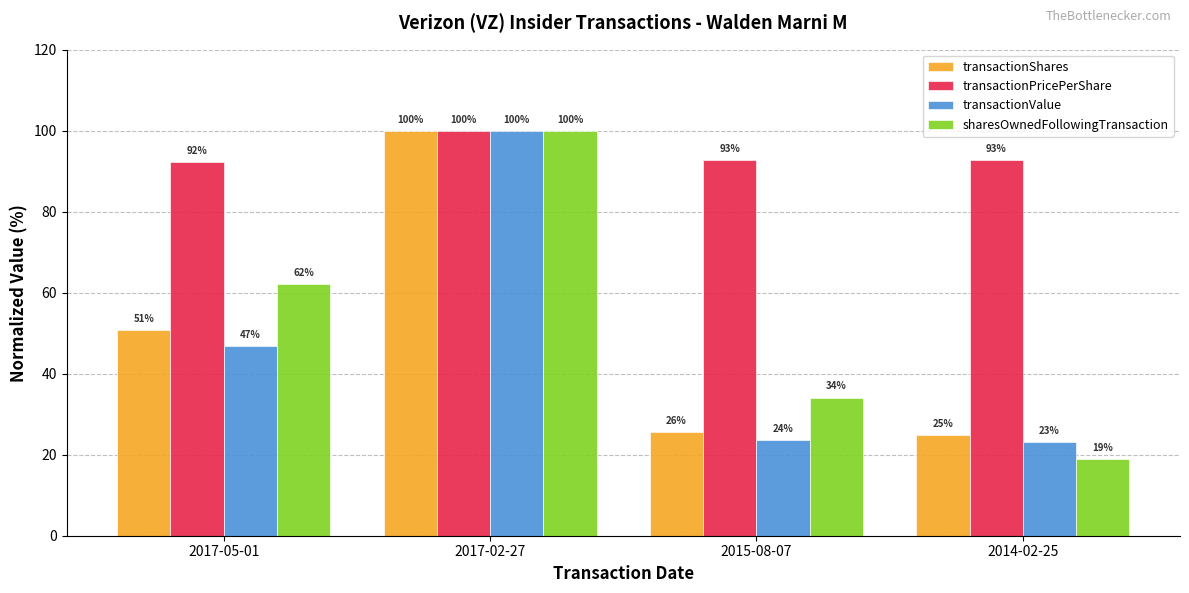

Rank the categories by transactionShares value from lowest to highest.

2014-02-25, 2015-08-07, 2017-05-01, 2017-02-27